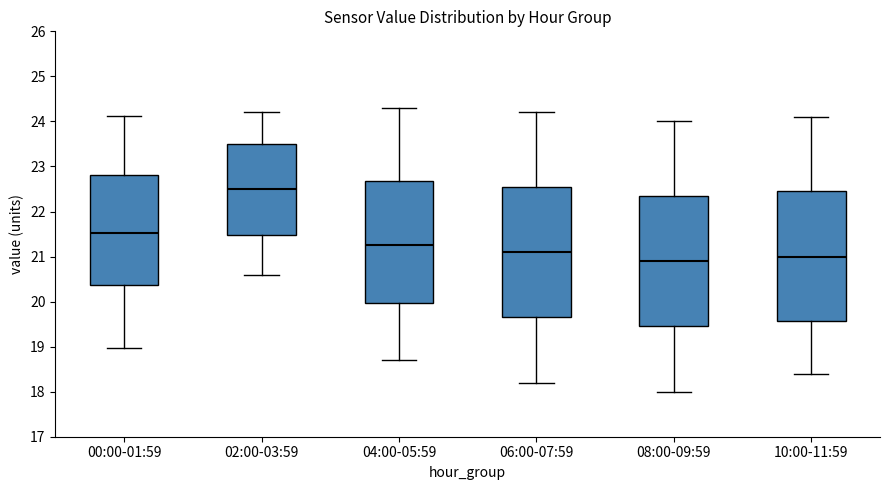

Where does the median line of the box for 04:00-05:59 sit on the y-axis? The values are not printed on the chart, so give them approximately, as read against the axis.

21.3